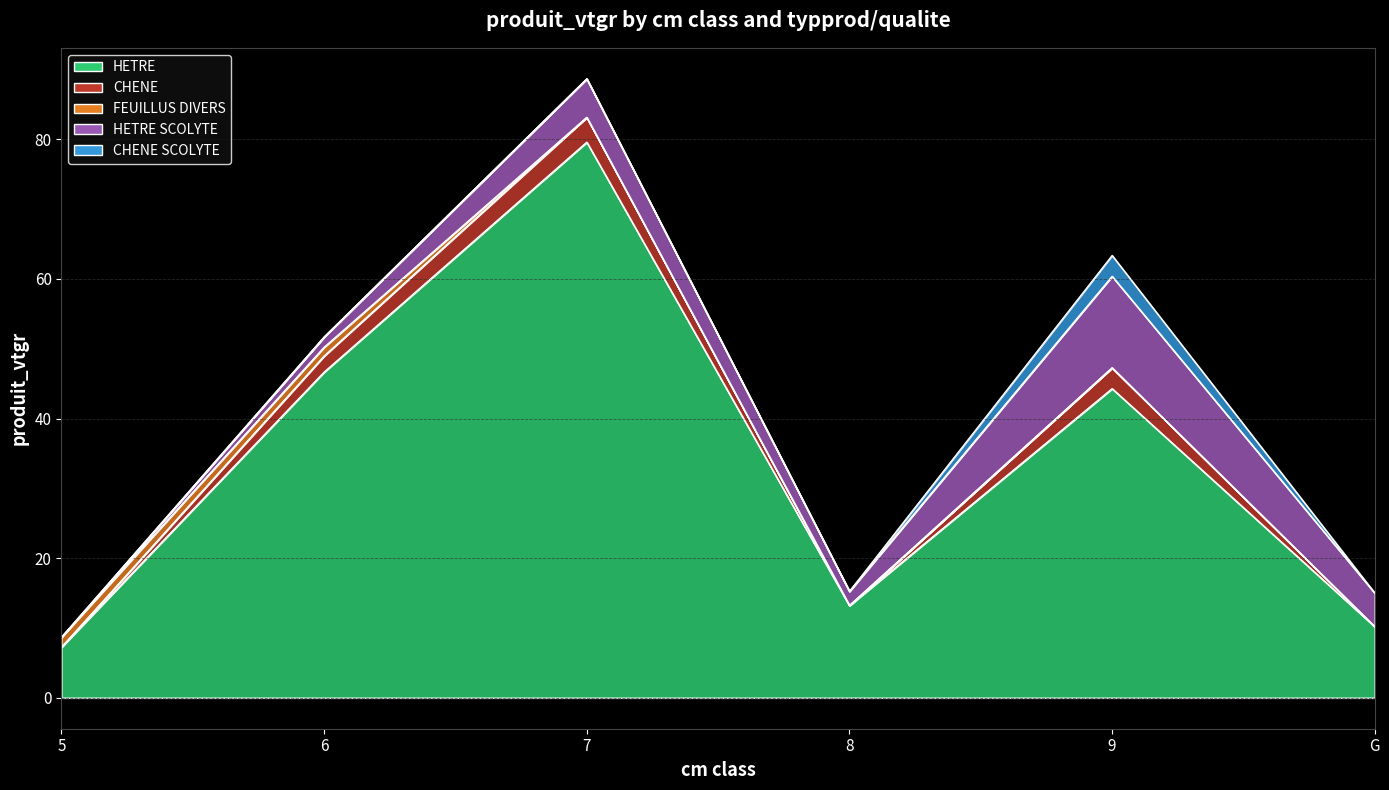

At 8, list the series in order from largest to smallest.

HETRE, HETRE SCOLYTE, CHENE, FEUILLUS DIVERS, CHENE SCOLYTE